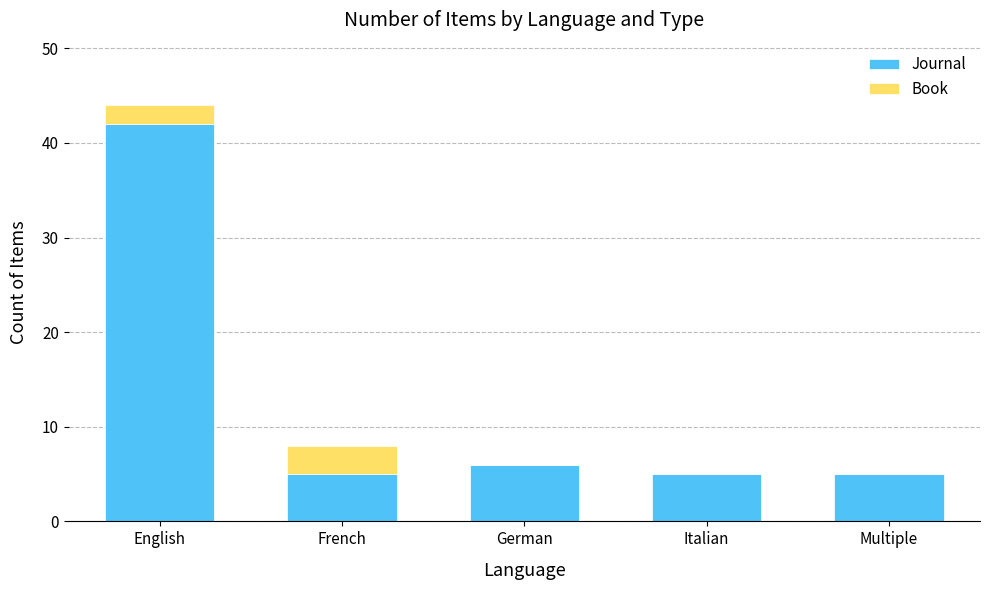

Does the chart contain stacked bars?

Yes